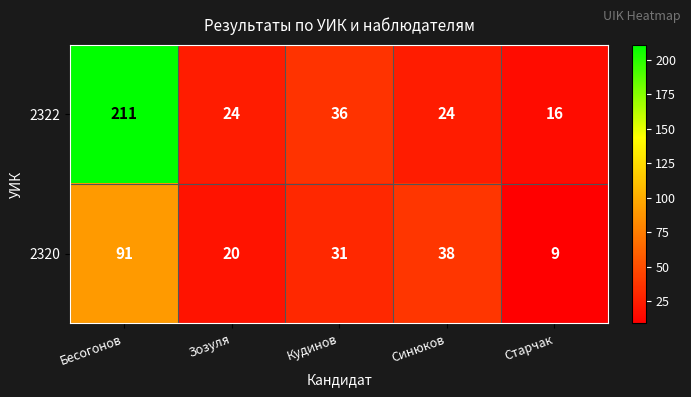

Which series has the widest spread of values?

2322